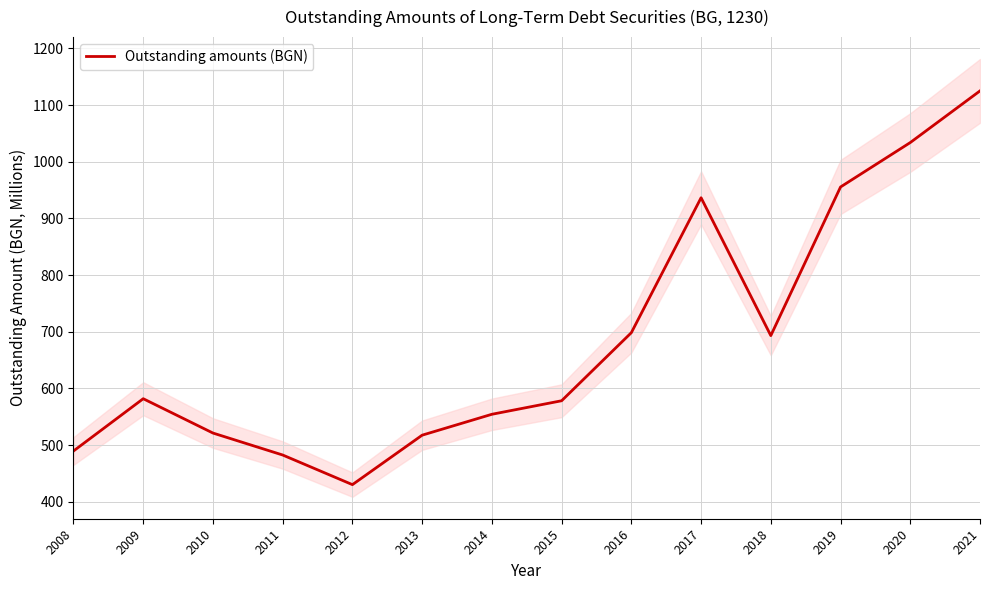

How many lines are shown in the chart?

1